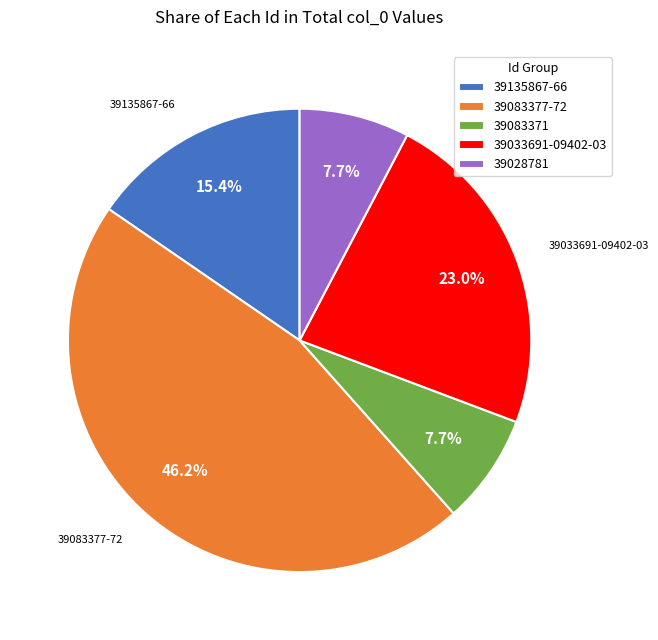

Count the number of slices in the pie.

5